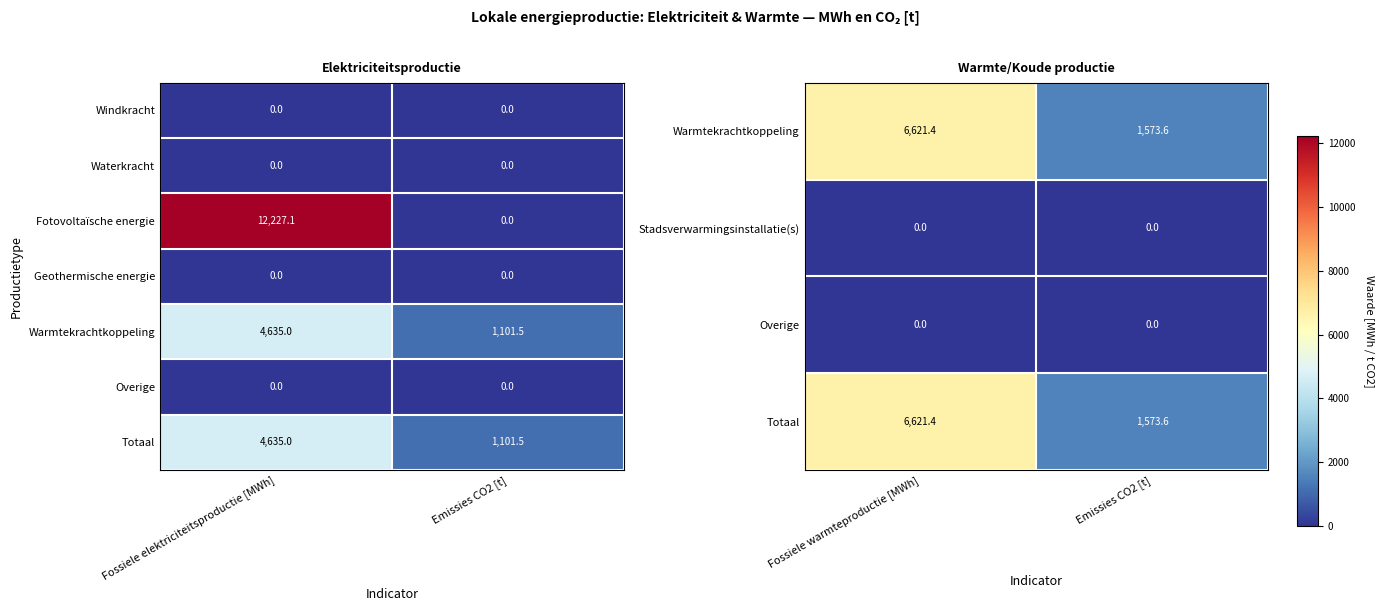

The Stadsverwarmingsinstallatie(s) series shows 0.0 at Emissies CO2 [t]. True or false?

True